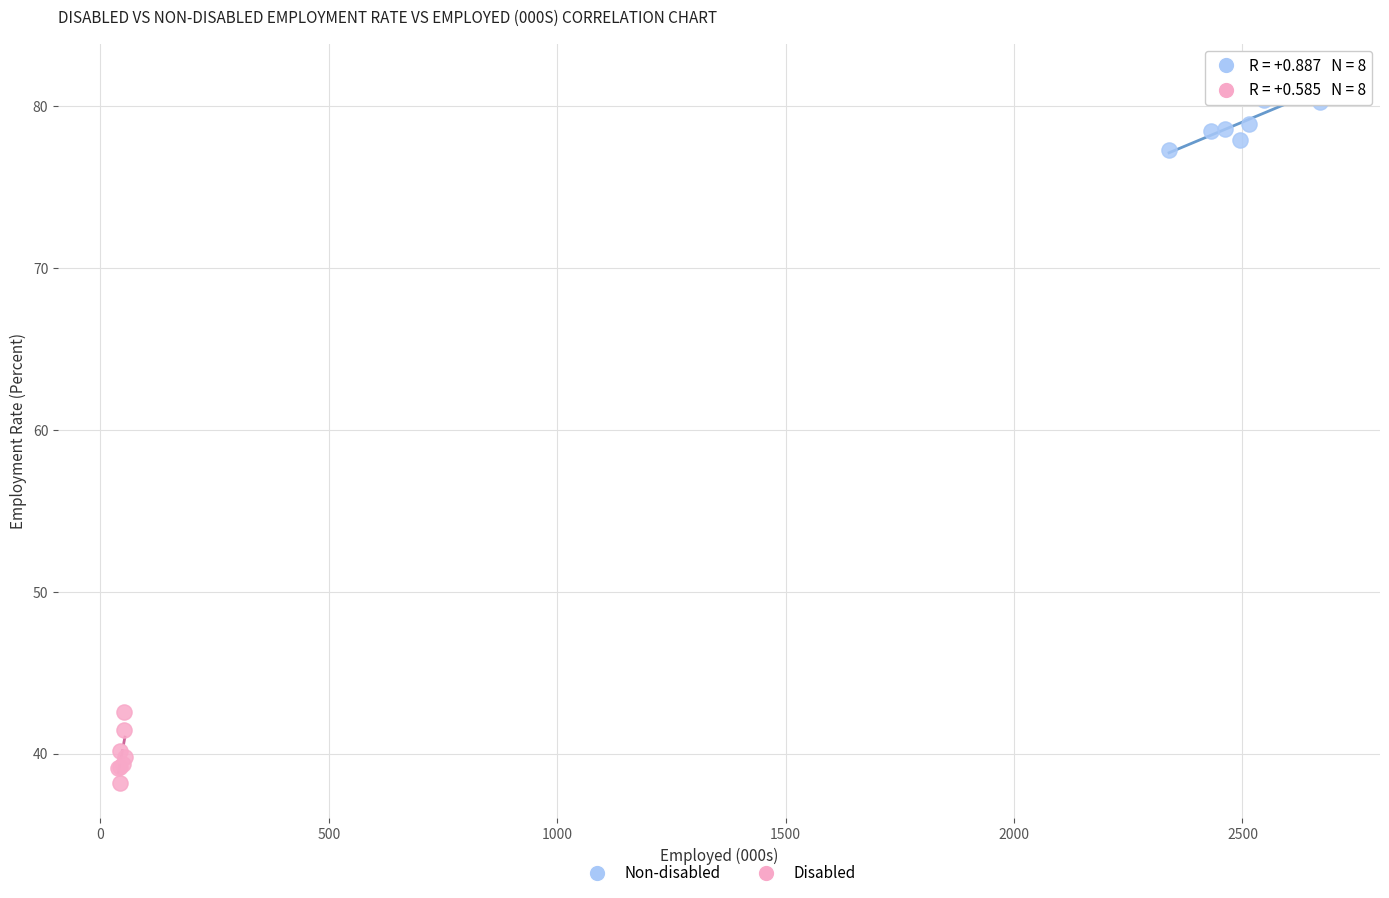

Which series reaches the minimum Y coordinate?

Disabled